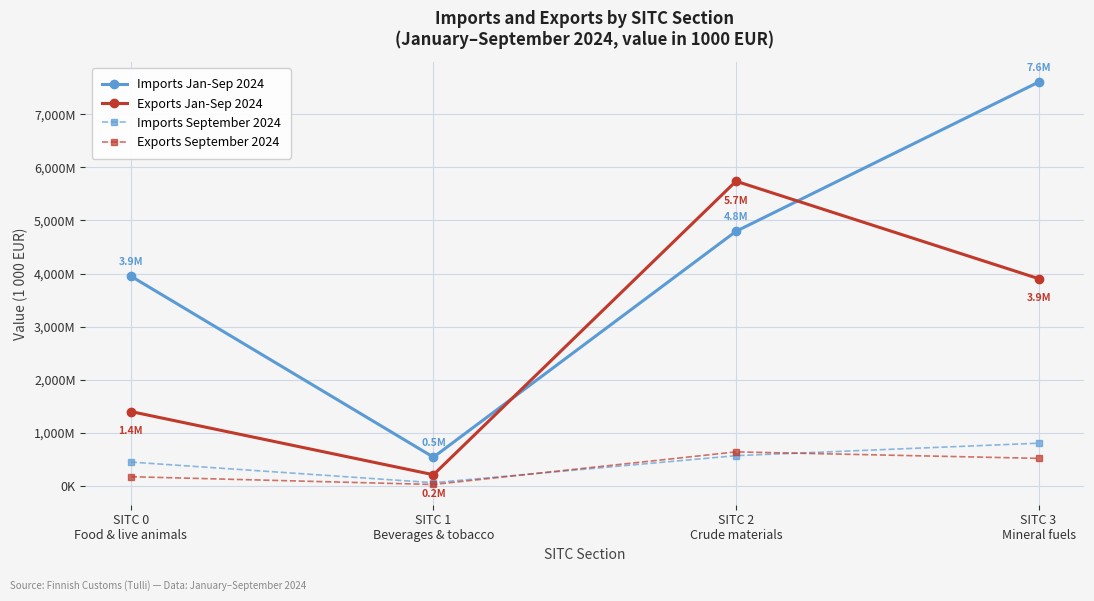

True or false: Imports Jan-Sep 2024 has more than 1 points higher than both neighbors.

False